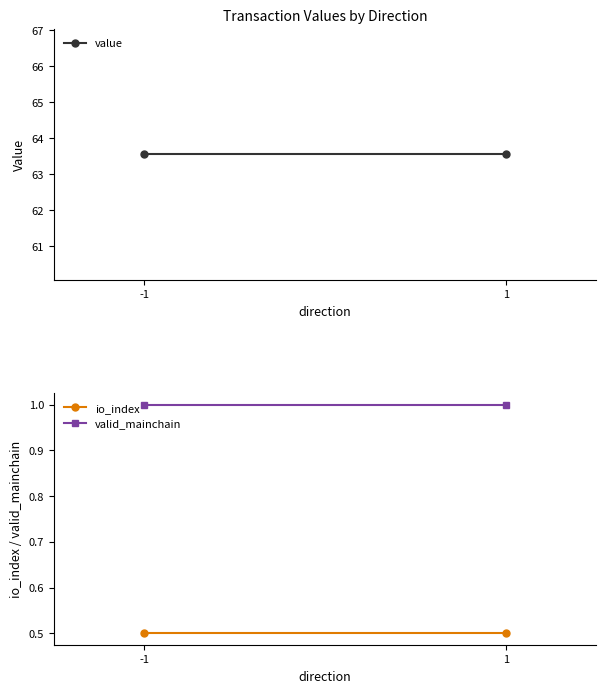

What is the spread (max minus min) of values at 1?

63.1